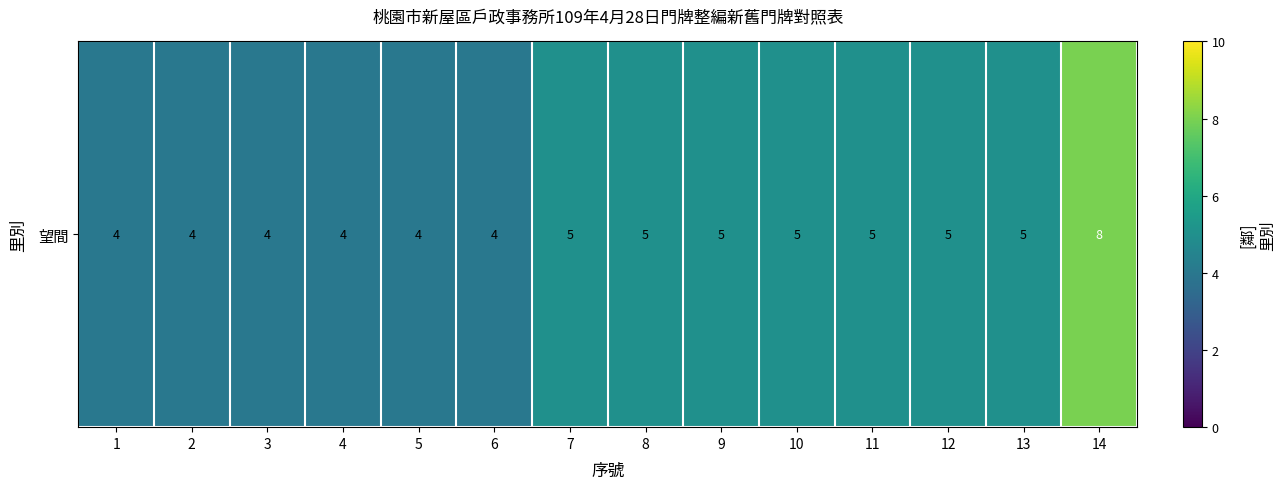

Reading right to left, extract all data points from this chart.

14=8	13=5	12=5	11=5	10=5	9=5	8=5	7=5	6=4	5=4	4=4	3=4	2=4	1=4